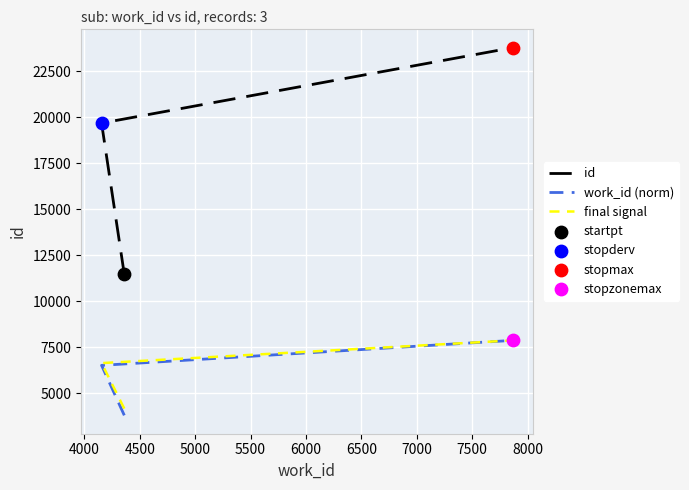

Which series has the largest total across all categories?

id